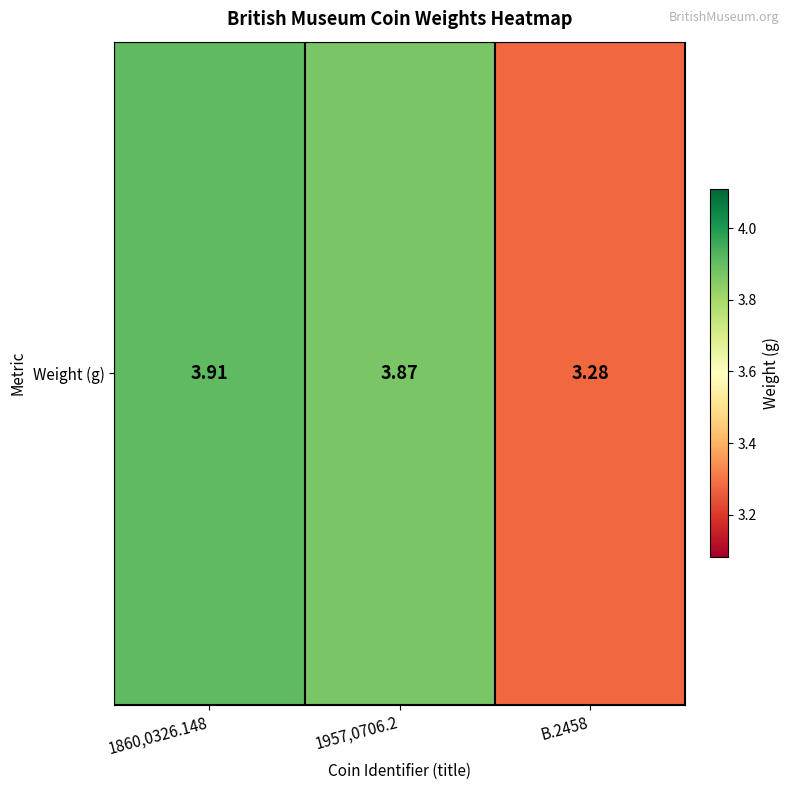

What is the sum of all values?

11.1